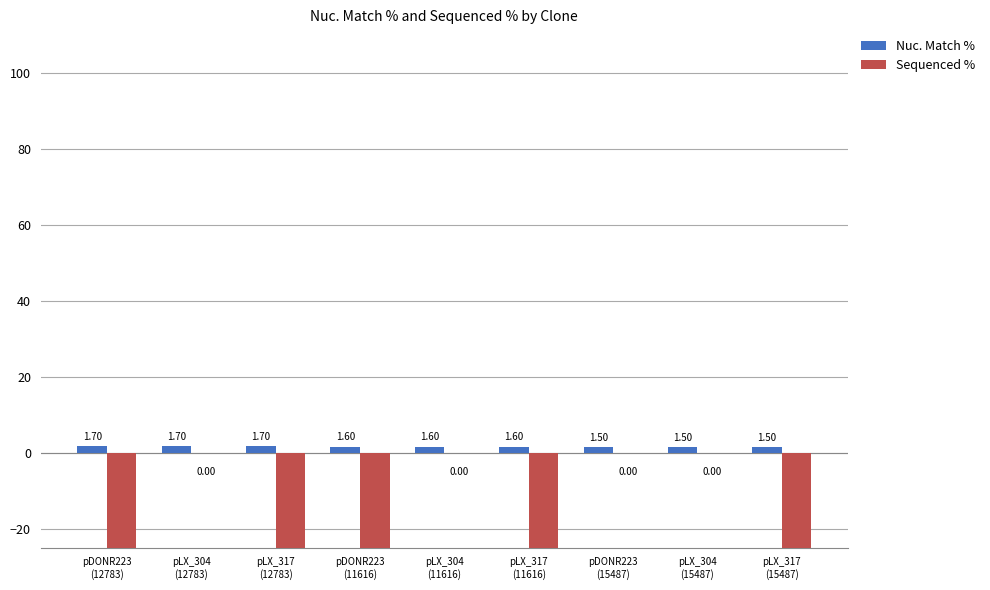

What is the label of the 6th bar from the left?

pLX_317
(11616)